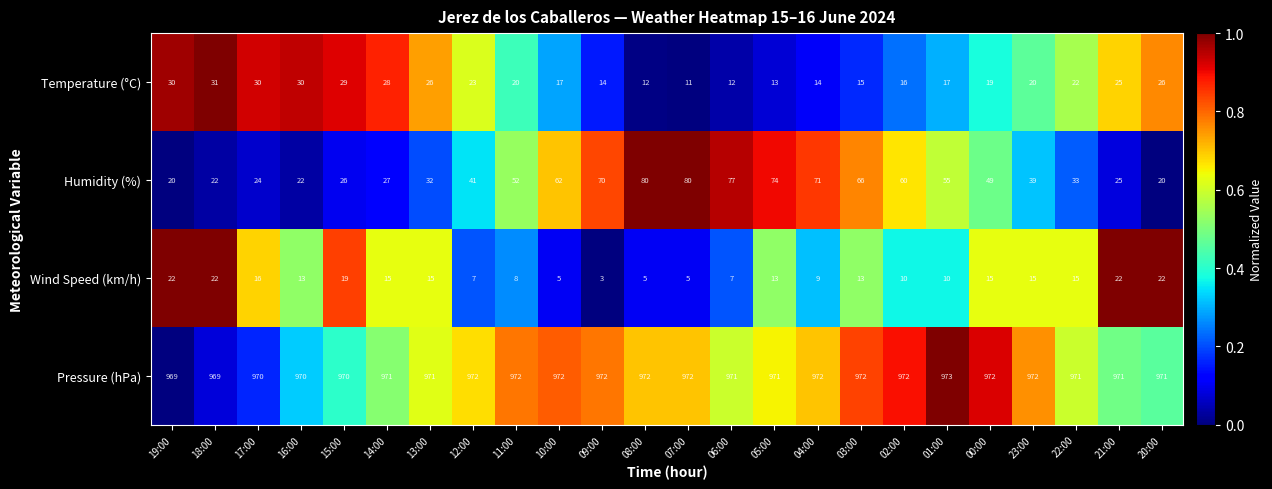

The Temperature (°C) series shows 15 at 03:00. True or false?

True